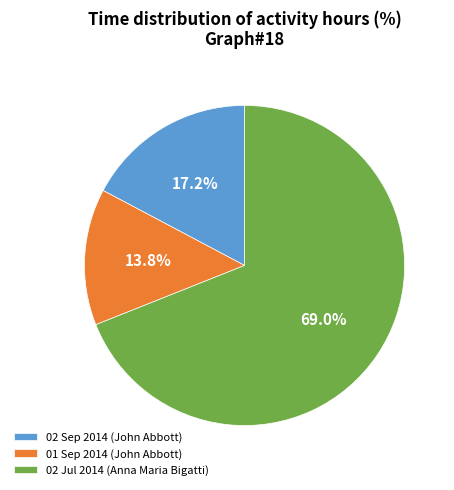

Count the number of slices in the pie.

3